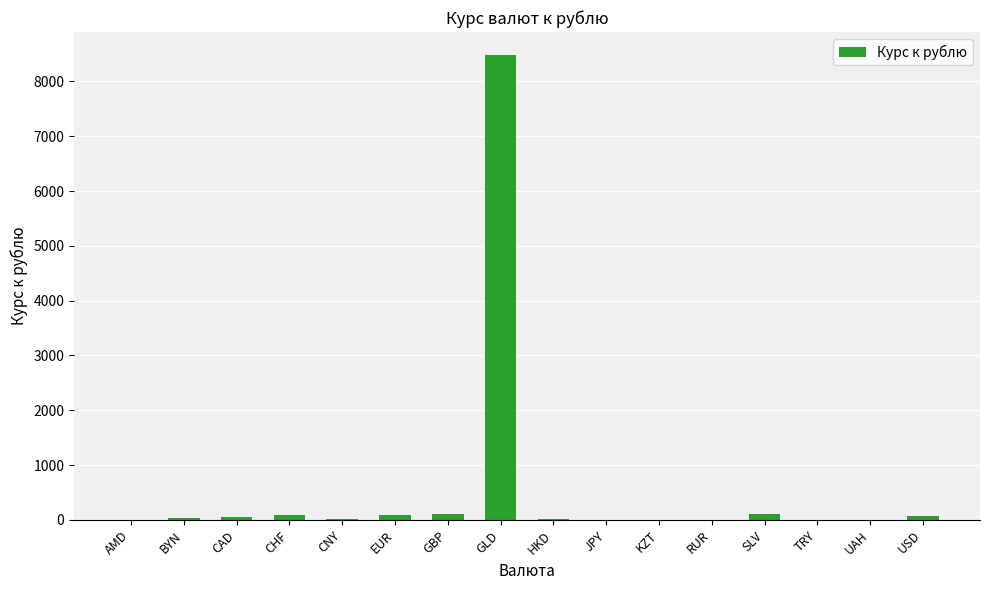

What is the maximum value shown in the chart?

8476.0